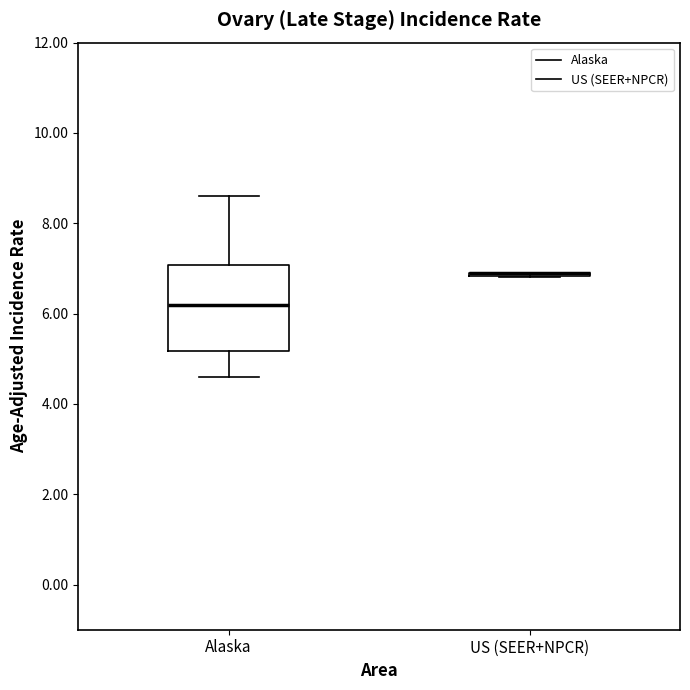

Where is the upper edge of the box for Alaska on the y-axis? The values are not printed on the chart, so give them approximately, as read against the axis.

7.0